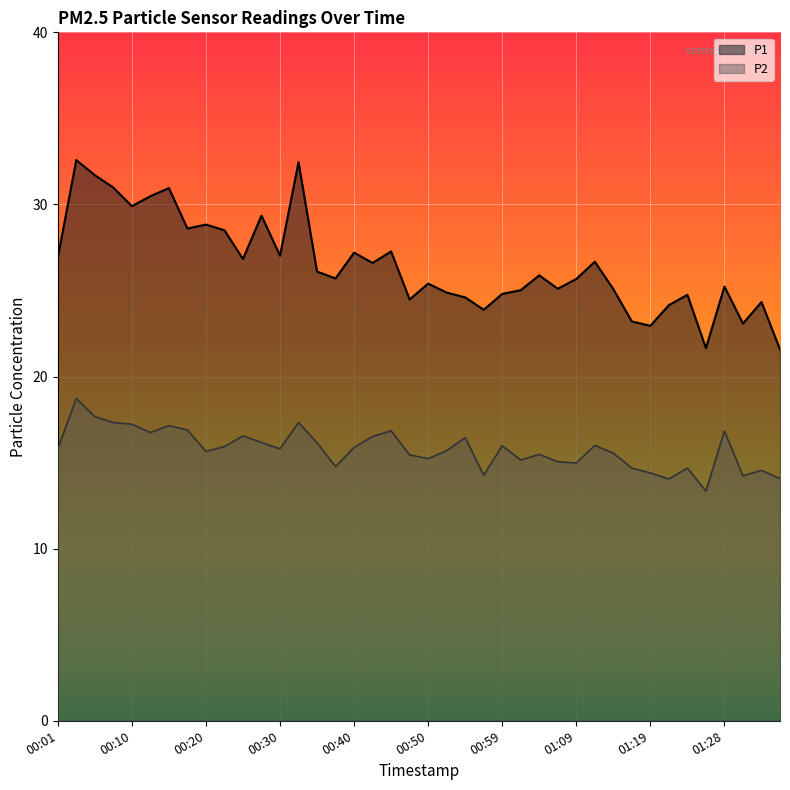

At which label does P2 reach its minimum?

01:26